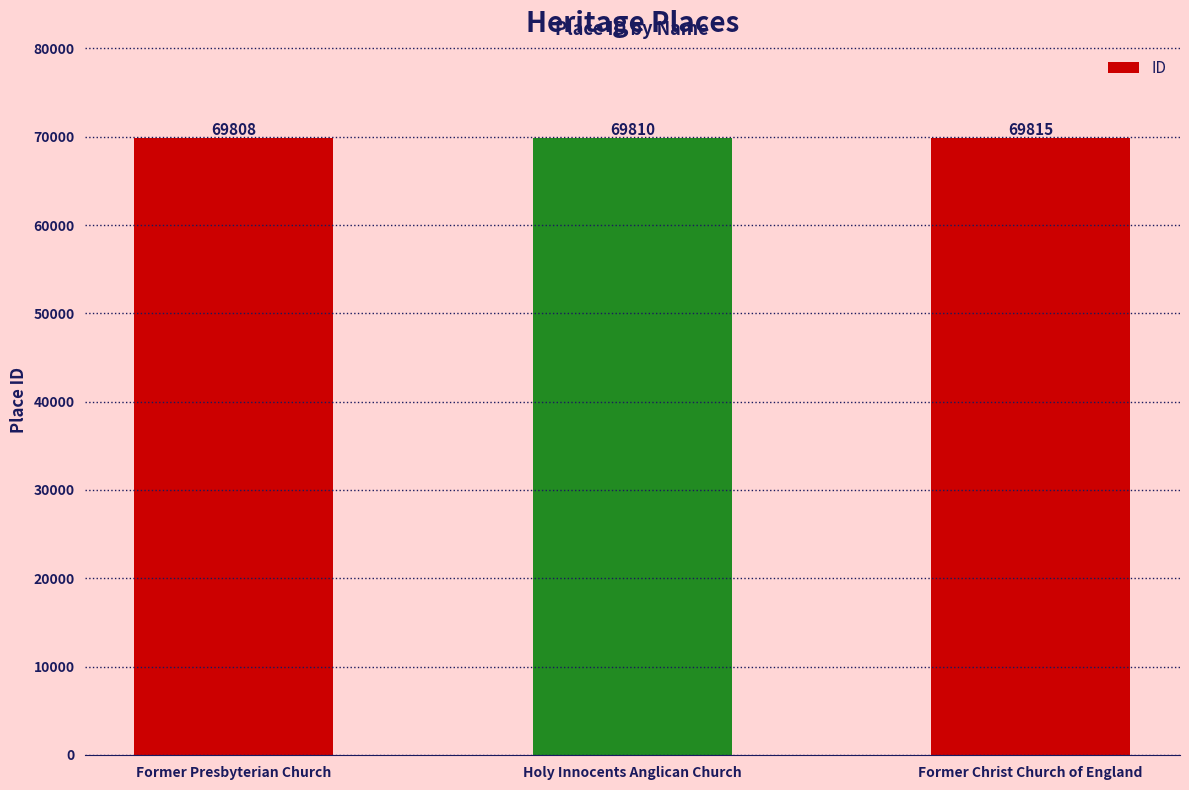

How many bars are there in total?

3